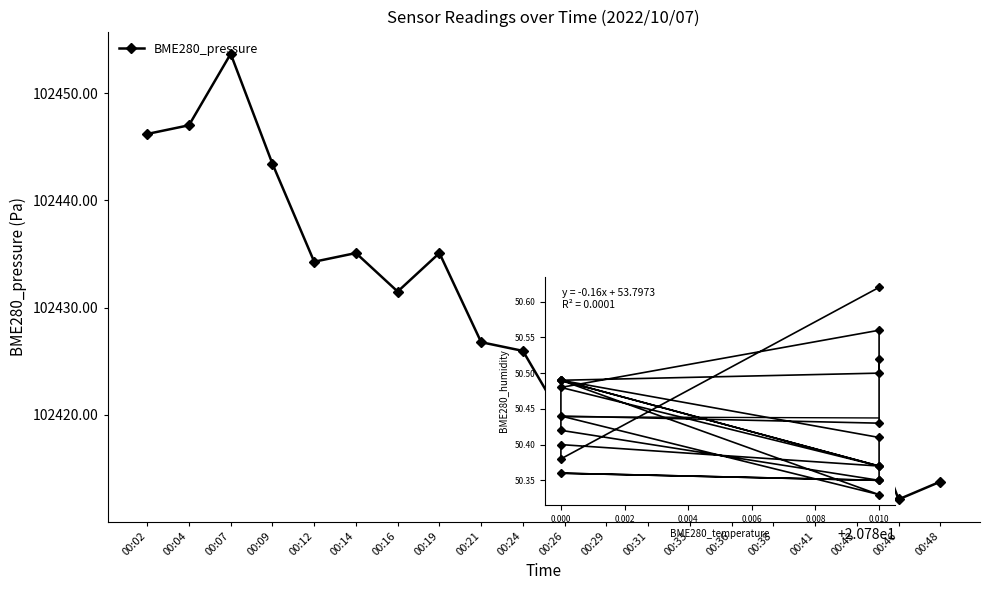

At which label does BME280_pressure reach its peak?

00:07